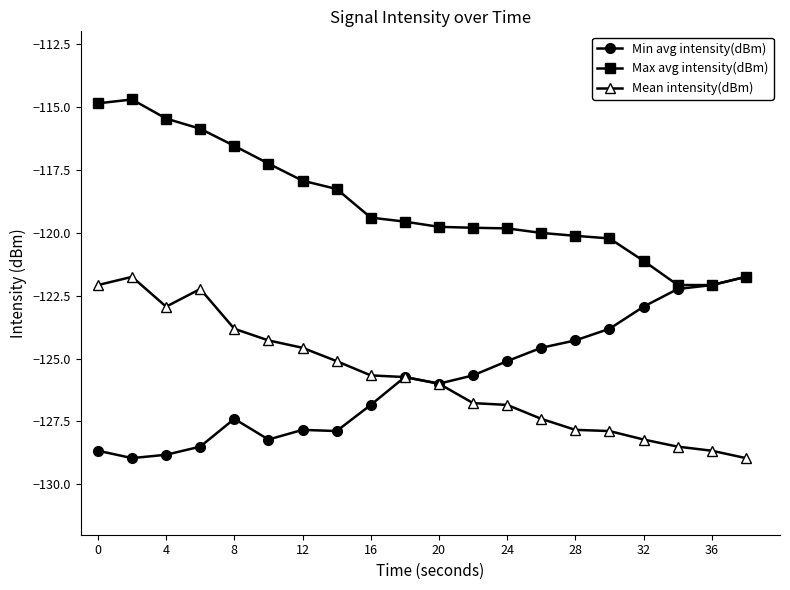

Is this an area chart (filled region under the line)?

No